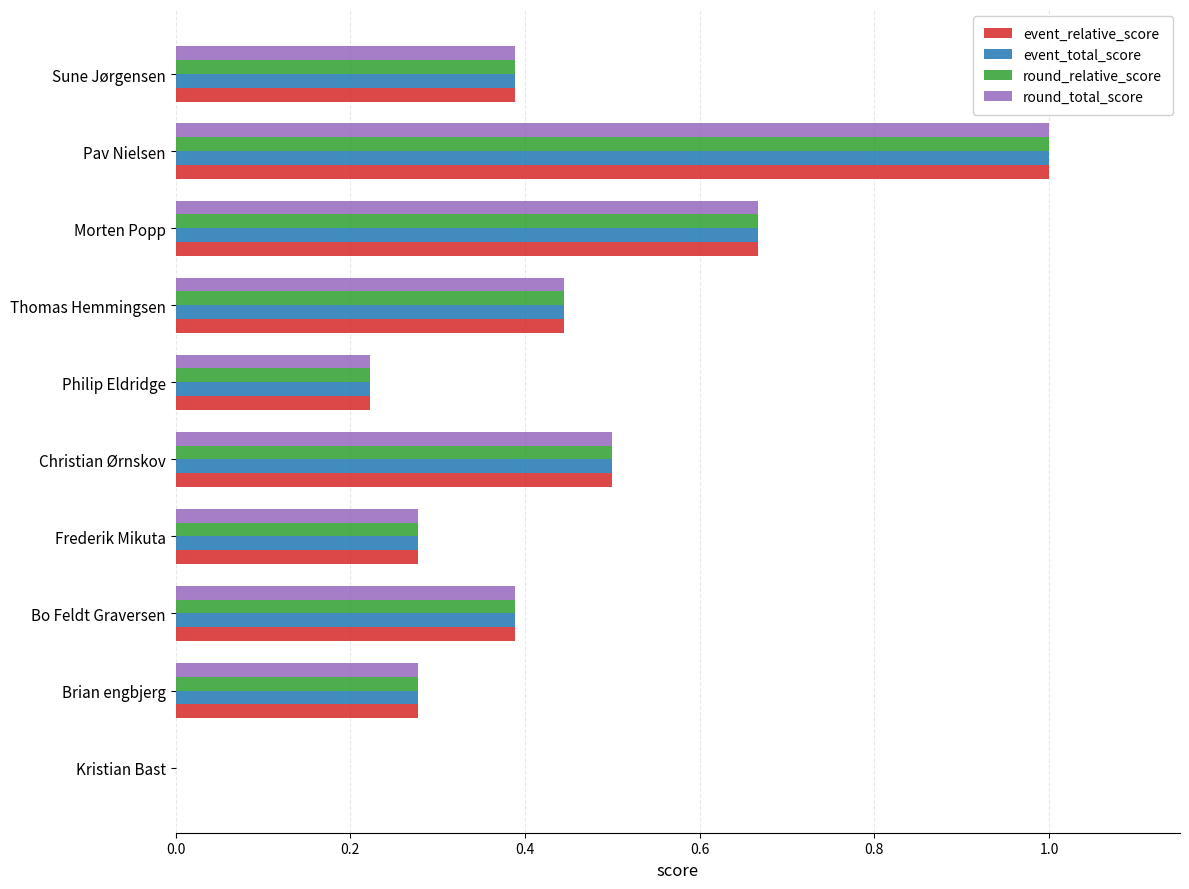

How many round_relative_score values are between 0 and 1?

10